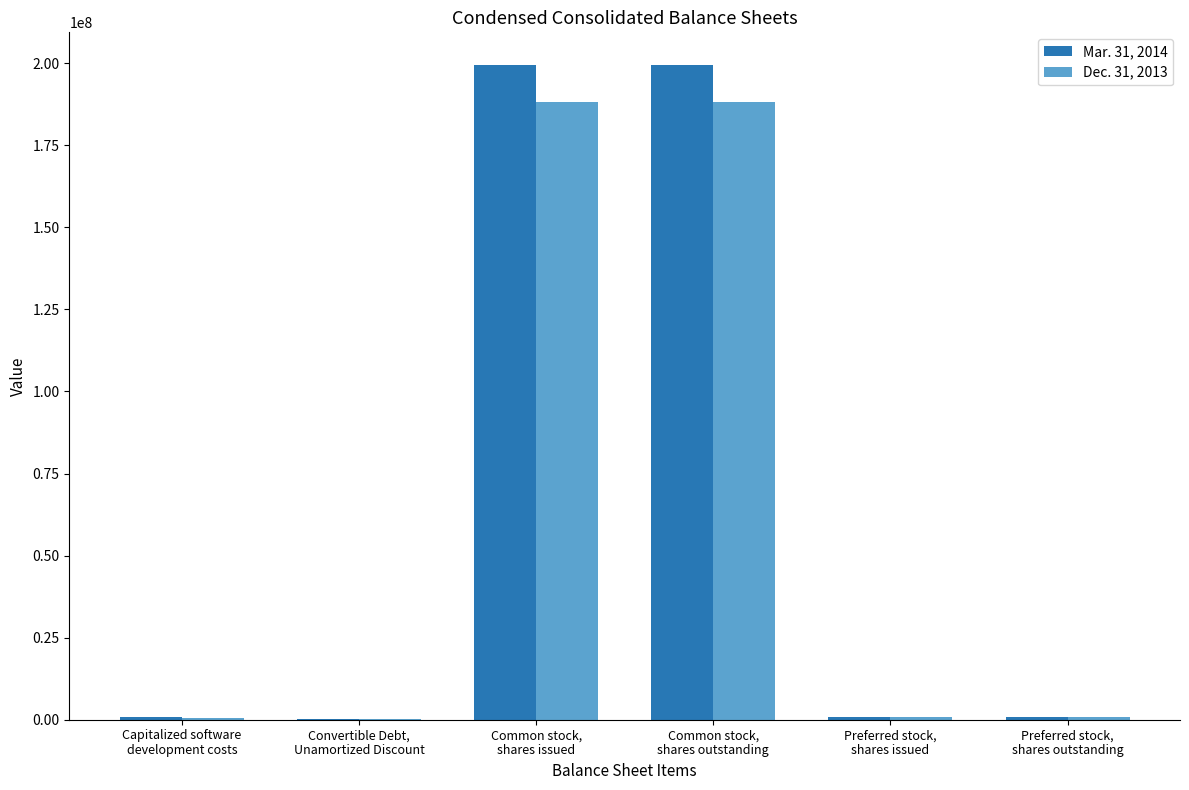

Is the value of Dec. 31, 2013 at Common stock,
shares outstanding greater than the value of Mar. 31, 2014 at Common stock,
shares outstanding?

No